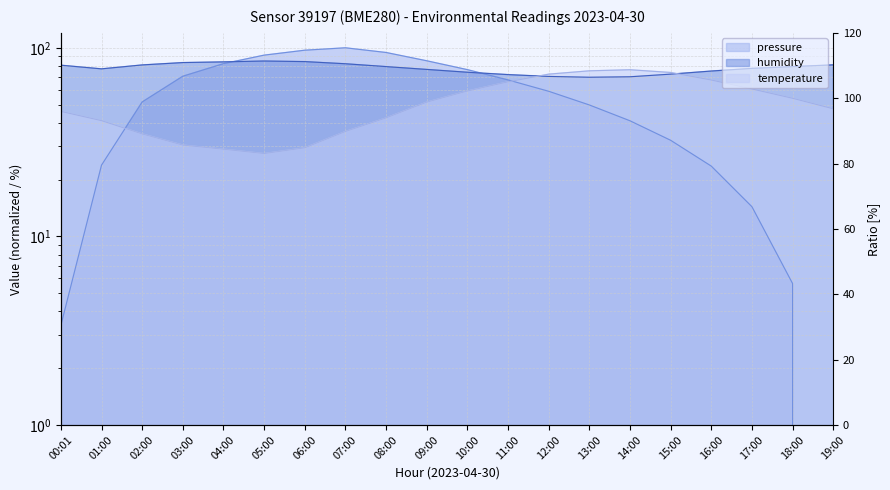

Which series has the widest spread of values?

pressure